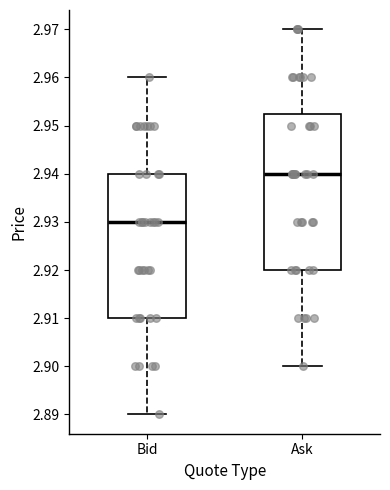

Reading left to right, read every box against the y-axis: the position of its median line, the range the box covers, and the ends of its whiskers. The values are not printed on the chart, so give them approximately, as read against the axis.

Bid: median 2.930, box 2.910 to 2.940, whiskers 2.890 to 2.960
Ask: median 2.940, box 2.920 to 2.953, whiskers 2.900 to 2.970